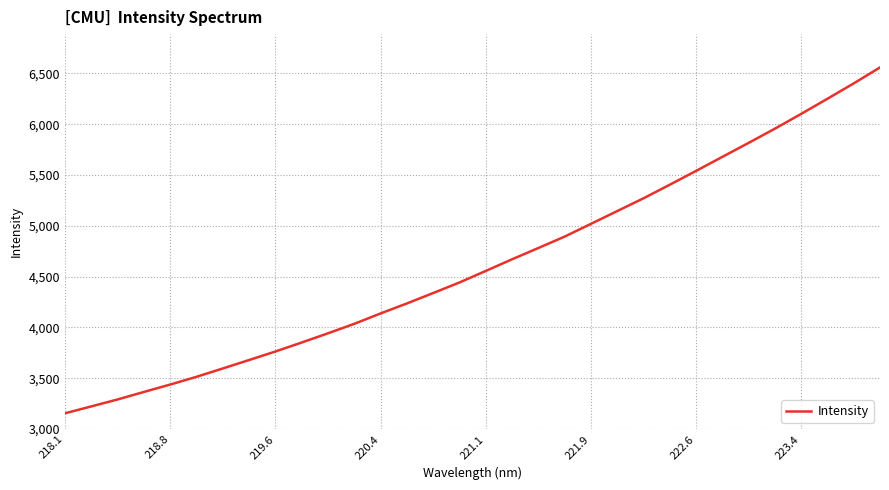

What is the greatest value displayed?

6559.2